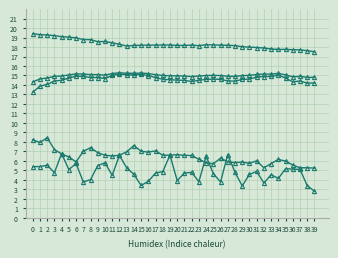

Is it true that col_11 equals 14.9 at 36?

True